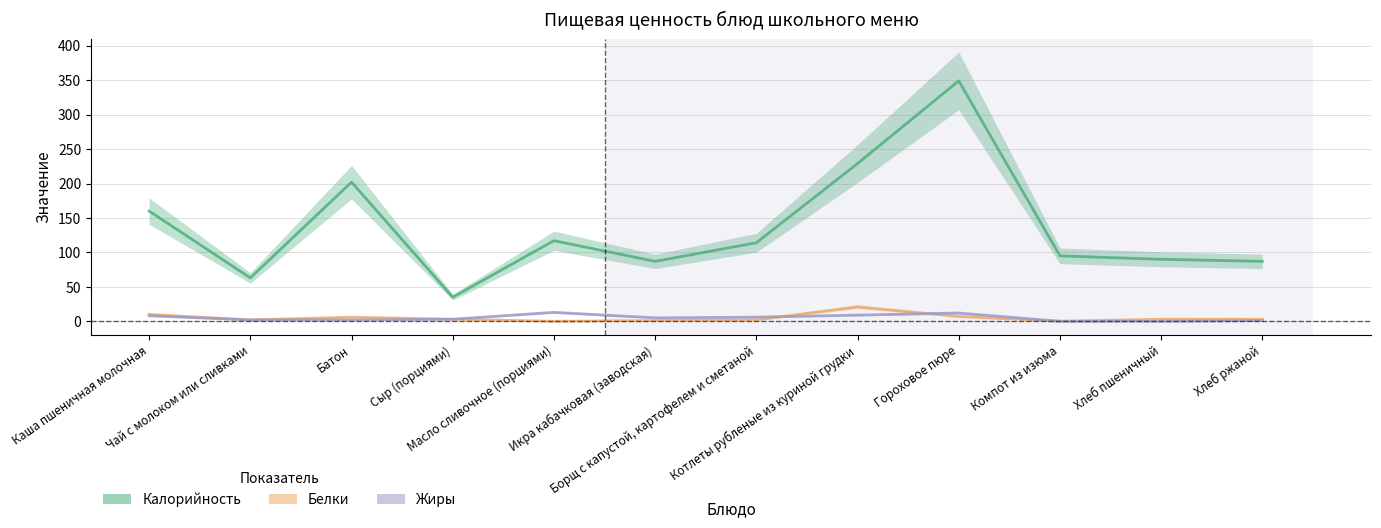

Reading left to right, extract all data points from this chart.

Калорийность: Каша пшеничная молочная=160	Чай с молоком или сливками=63	Батон=202	Сыр (порциями)=35	Масло сливочное (порциями)=117	Икра кабачковая (заводская)=87	Борщ с капустой, картофелем и сметаной=114	Котлеты рубленые из куриной грудки=229	Гороховое пюре=349	Компот из изюма=95	Хлеб пшеничный=90	Хлеб ржаной=87
Белки: Каша пшеничная молочная=10	Чай с молоком или сливками=2	Батон=6	Сыр (порциями)=3	Масло сливочное (порциями)=0	Икра кабачковая (заводская)=1	Борщ с капустой, картофелем и сметаной=2	Котлеты рубленые из куриной грудки=21	Гороховое пюре=7	Компот из изюма=0	Хлеб пшеничный=3	Хлеб ржаной=3
Жиры: Каша пшеничная молочная=8	Чай с молоком или сливками=2	Батон=2	Сыр (порциями)=3	Масло сливочное (порциями)=13	Икра кабачковая (заводская)=5	Борщ с капустой, картофелем и сметаной=6	Котлеты рубленые из куриной грудки=9	Гороховое пюре=12	Компот из изюма=0	Хлеб пшеничный=0	Хлеб ржаной=1